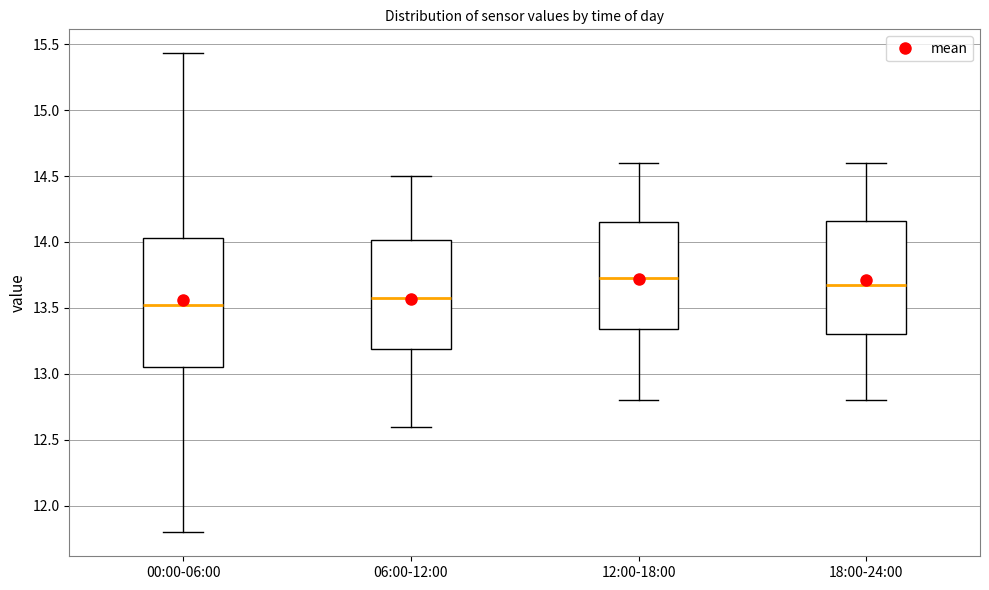

Which box is the tallest, from its lower edge to its upper edge?

00:00-06:00